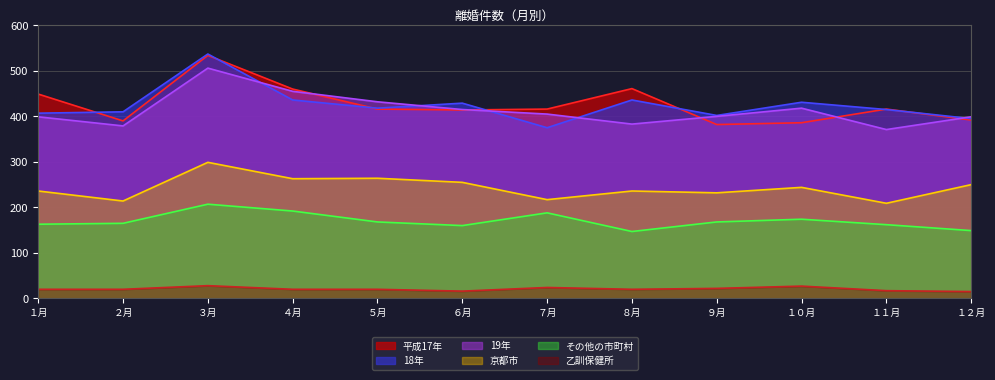

The value of 18年 at ９月 is 241. True or false?

False